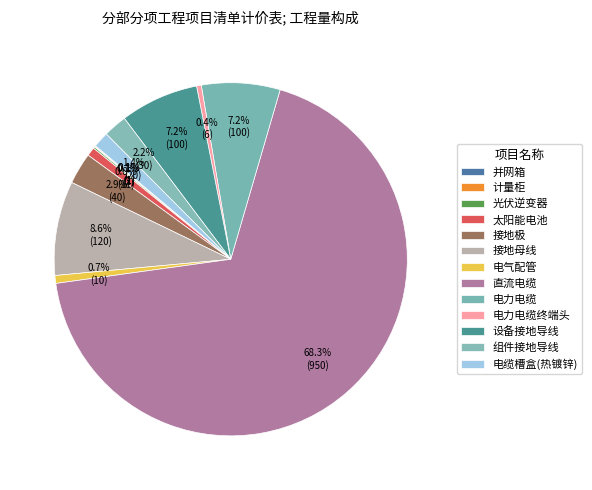

To the nearest percent, what is the average slice percentage?

8%